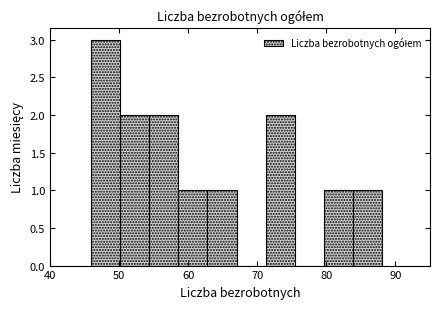

Reading left to right, transcribe this chart: for each bar, give the range it covers on the x-axis and its height. Neither the bar edges nor the heights are printed on the chart, so give them approximately, as read against the axes.

46.0 to 50.2: 3
50.2 to 54.4: 2
54.4 to 58.6: 2
58.6 to 62.8: 1
62.8 to 67.0: 1
67.0 to 71.2: 0
71.2 to 75.4: 2
75.4 to 79.6: 0
79.6 to 83.8: 1
83.8 to 88.0: 1